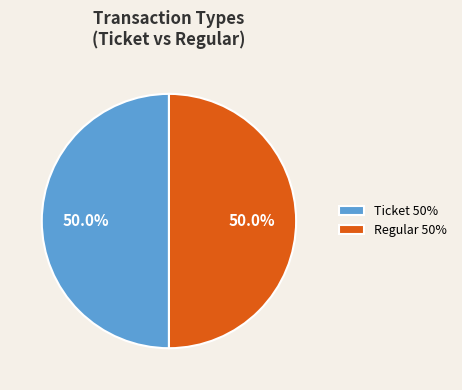

What portion of the pie excludes Ticket 50%?

50.0%